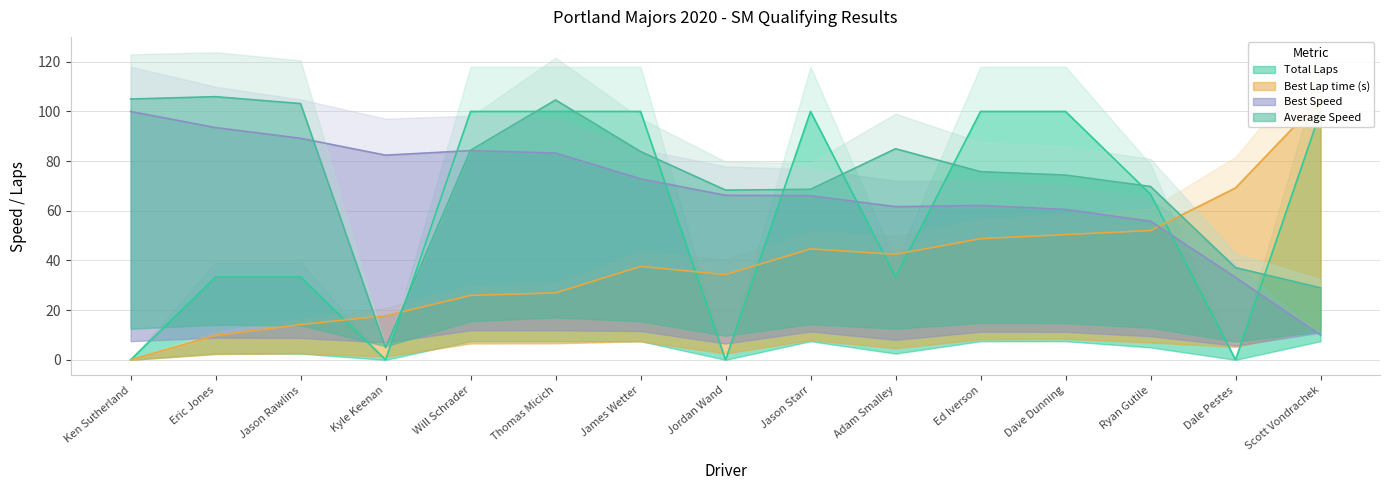

Where is the first local maximum for Best Lap time (s)?

James Wetter